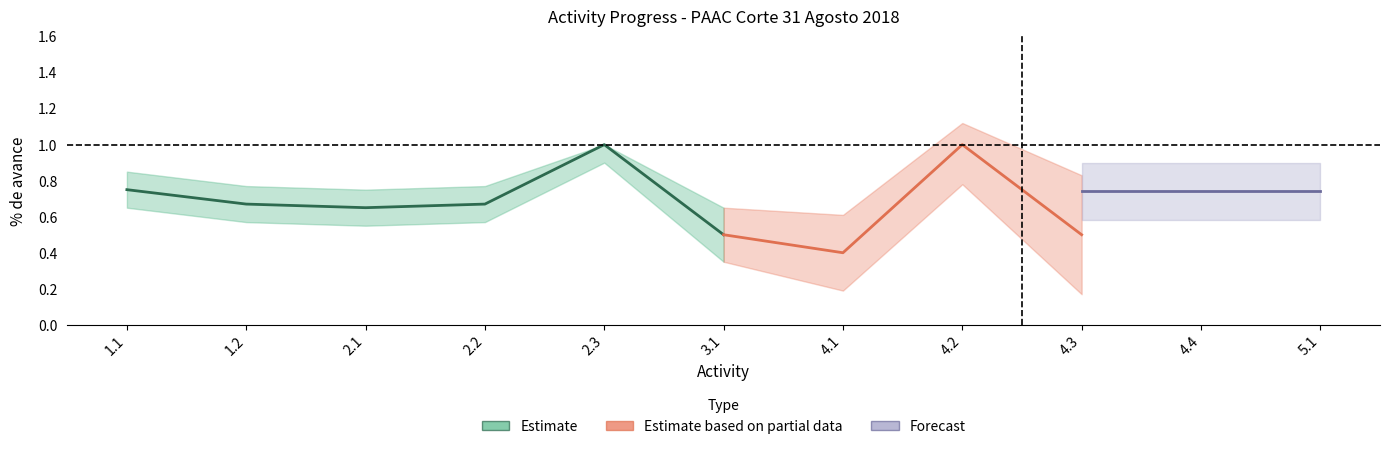

True or false: Forecast Lower has more than 1 points higher than both neighbors.

False